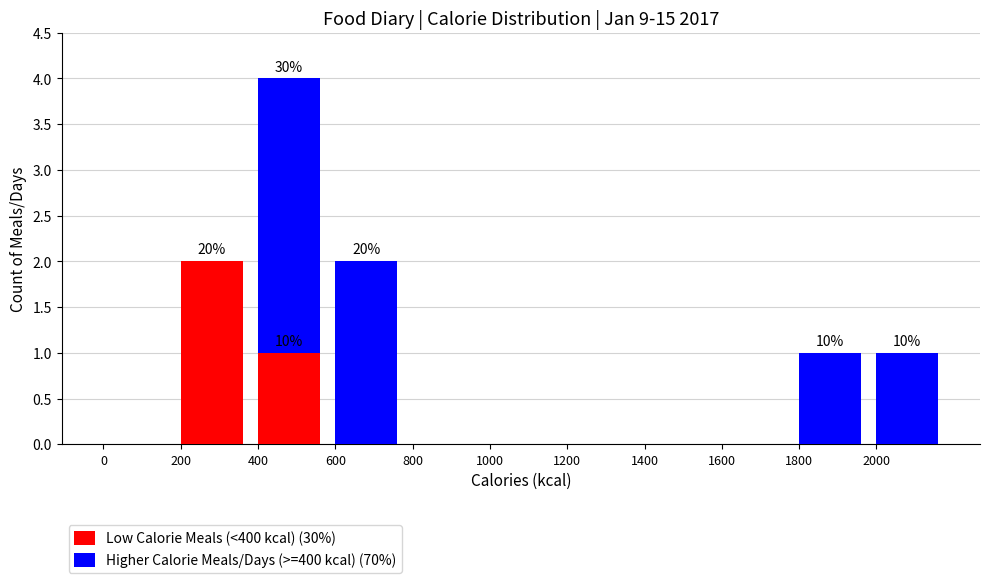

Reading left to right, list the values for the Low Calorie Meals (<400 kcal) (30%) series.

0=0	200=2	400=1	600=0	800=0	1000=0	1200=0	1400=0	1600=0	1800=0	2000=0